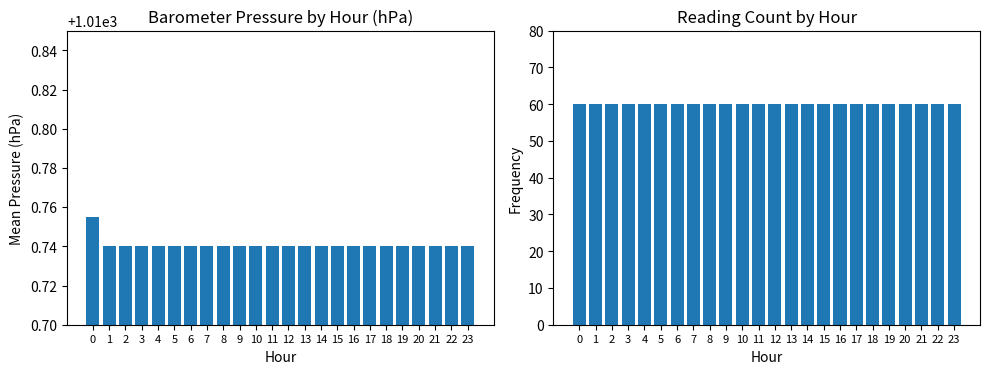

What is the value of the Frequency bar at the 15th from the left?

60.0